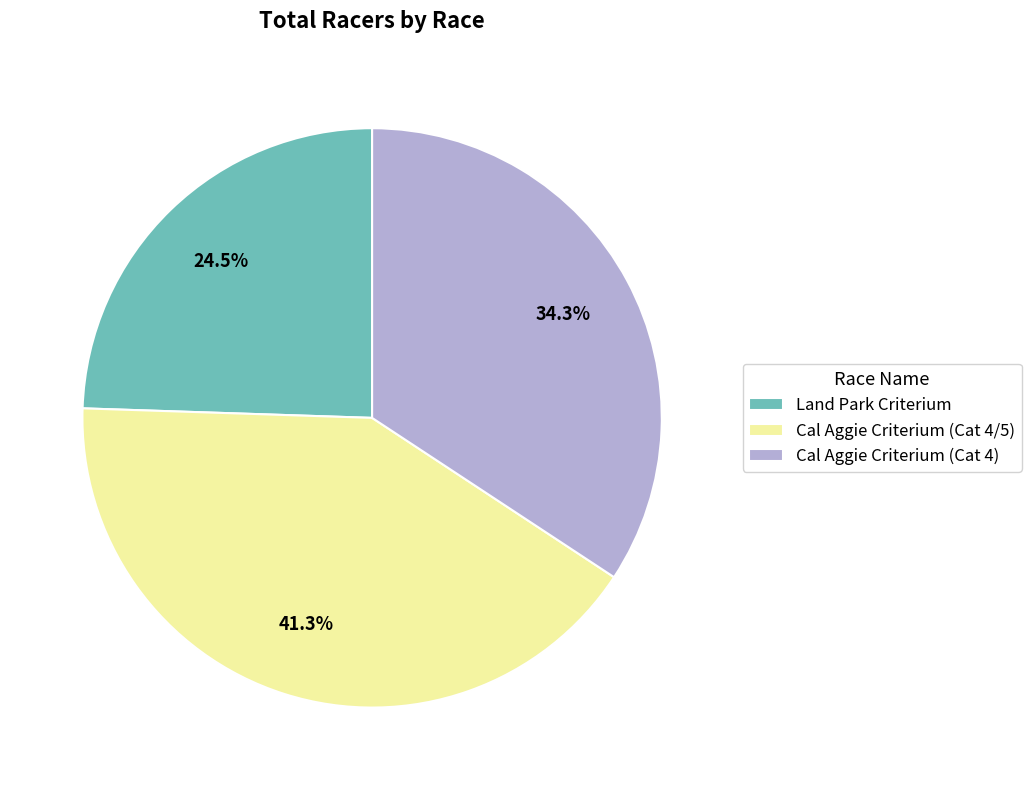

Is there a majority slice in this chart?

No